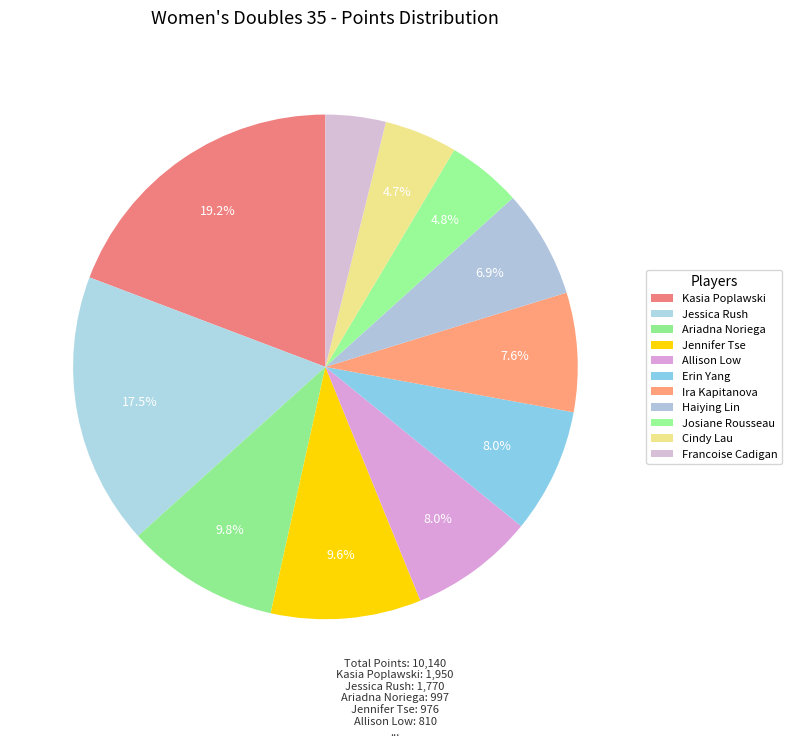

To the nearest percent, what is the difference between the Allison Low and Haiying Lin slice percentages?

1%